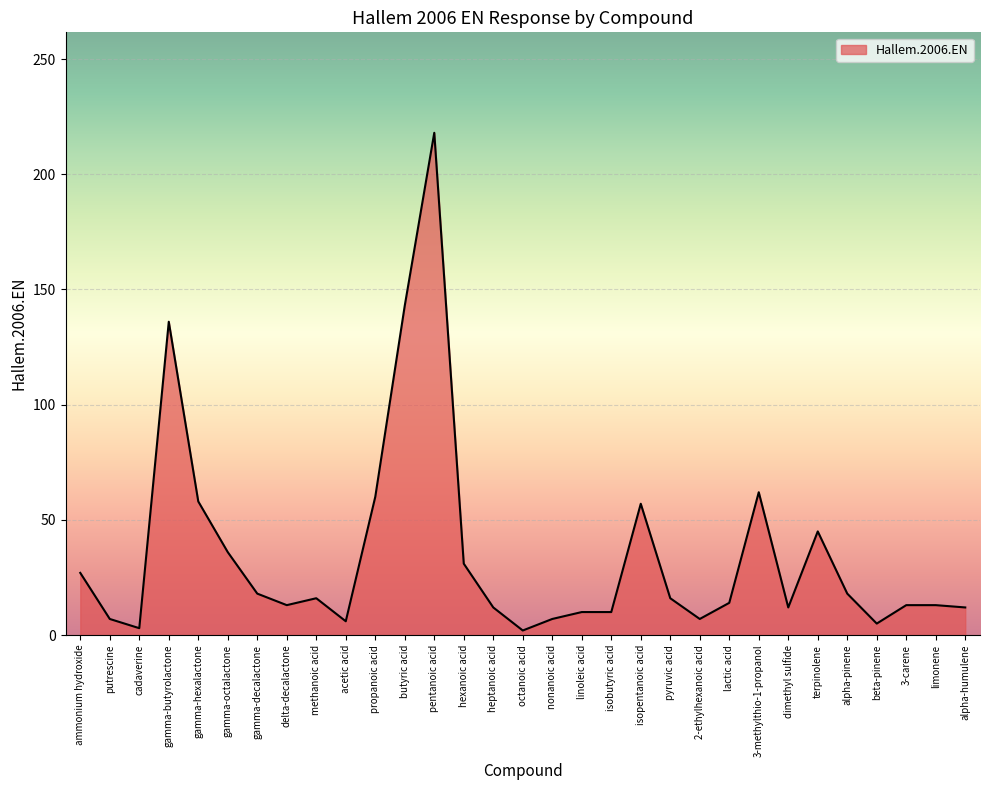

Between hexanoic acid and 2-ethylhexanoic acid, which is larger?

hexanoic acid